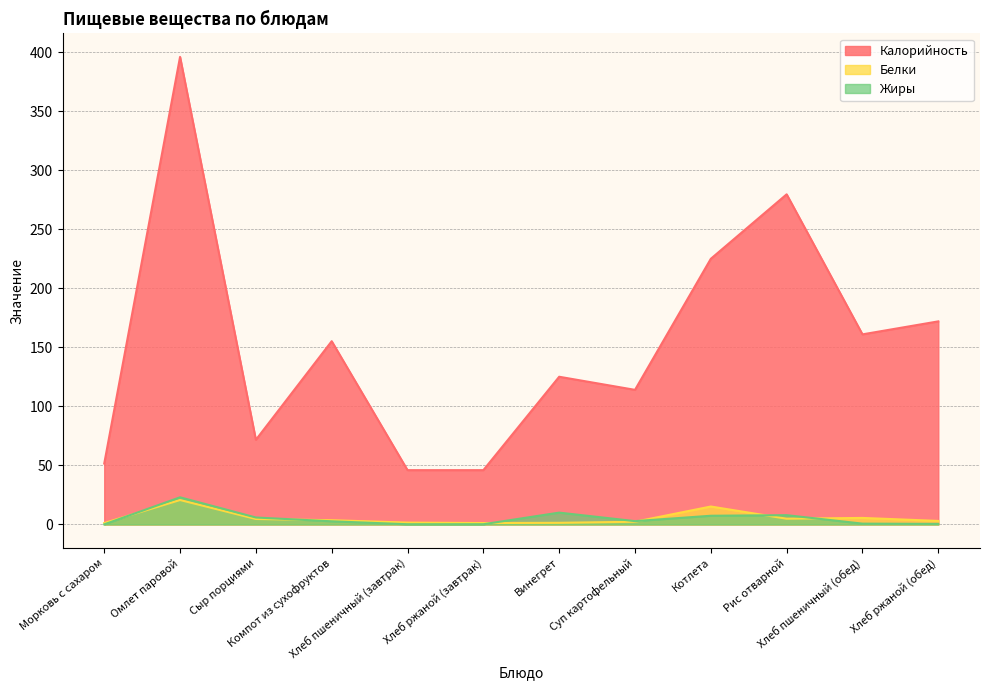

What is the total value across all series at Винегрет?

136.5